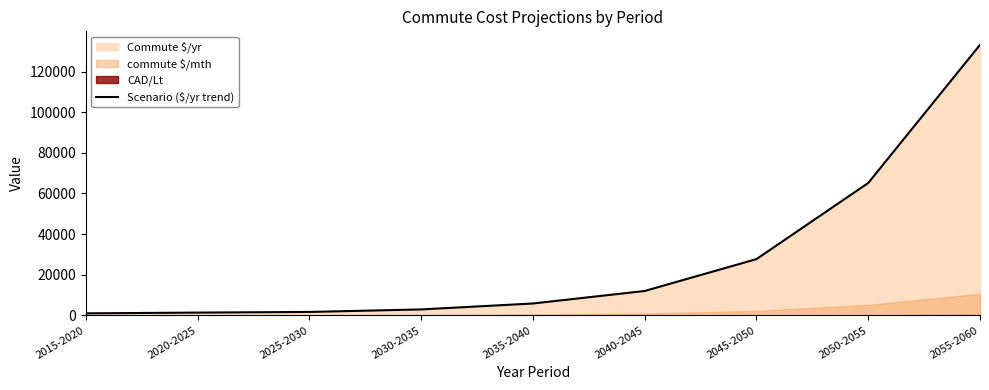

Where does the data first go above 5847?

2035-2040